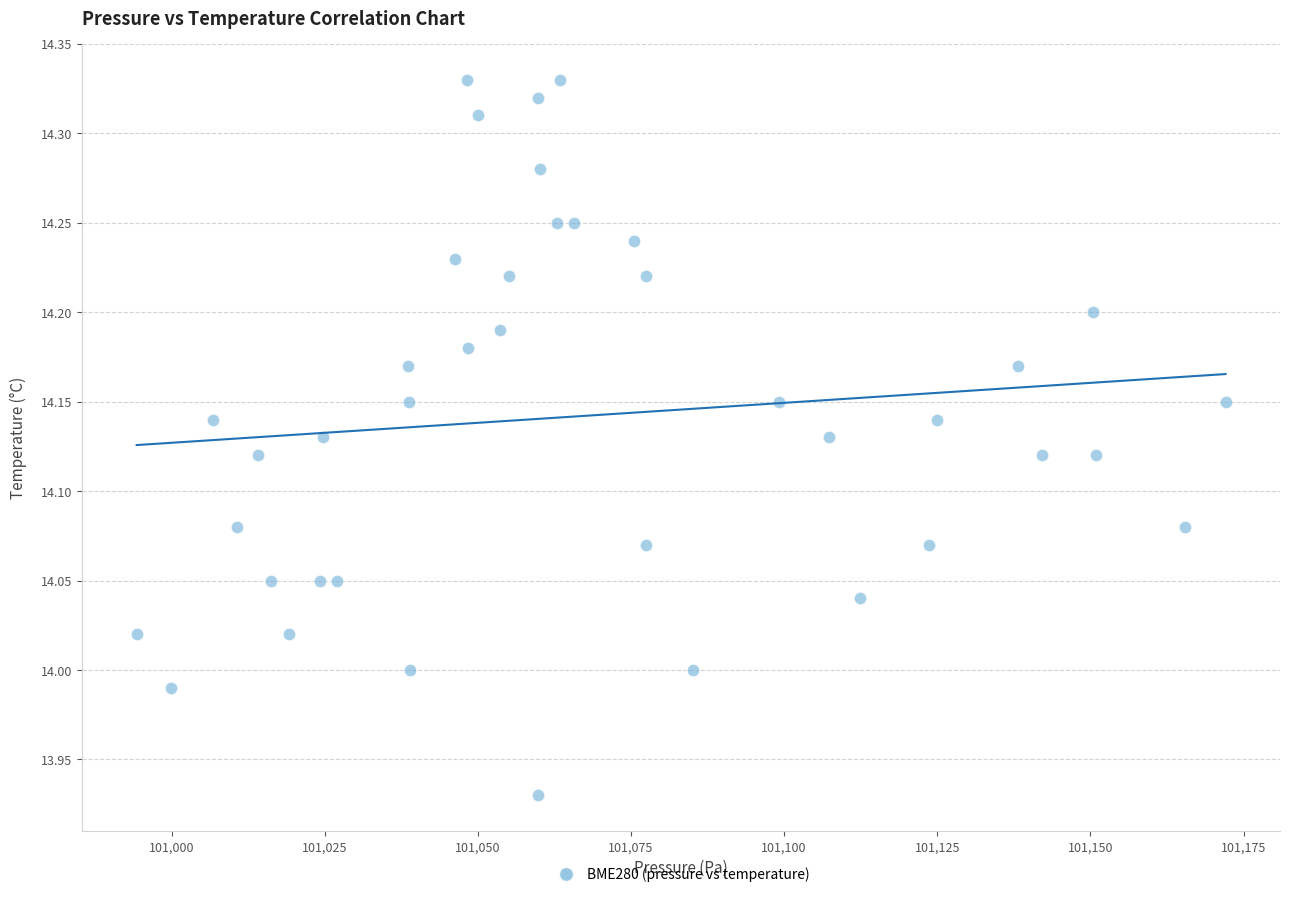

What is the range of X values (max minus min)?

177.8